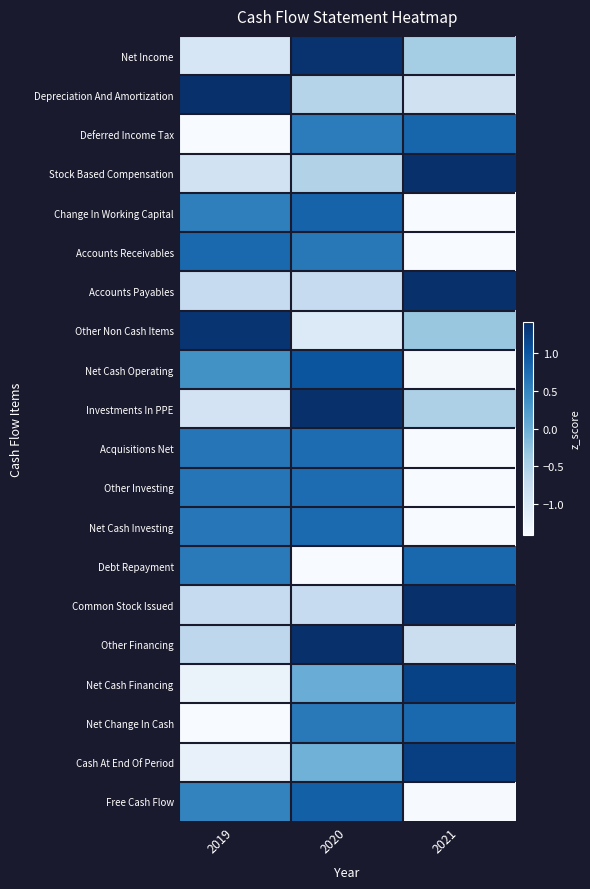

Reading right to left, list all the values displayed in this chart.

Net Income: 2021=-0.4	2020=1.4	2019=-1.0
Depreciation And Amortization: 2021=-0.9	2020=-0.6	2019=1.4
Deferred Income Tax: 2021=0.8	2020=0.6	2019=-1.4
Stock Based Compensation: 2021=1.4	2020=-0.5	2019=-0.9
Change In Working Capital: 2021=-1.4	2020=0.9	2019=0.5
Accounts Receivables: 2021=-1.4	2020=0.6	2019=0.8
Accounts Payables: 2021=1.4	2020=-0.7	2019=-0.7
Other Non Cash Items: 2021=-0.3	2020=-1.0	2019=1.4
Net Cash Operating: 2021=-1.4	2020=1.0	2019=0.4
Investments In PPE: 2021=-0.5	2020=1.4	2019=-0.9
Acquisitions Net: 2021=-1.4	2020=0.8	2019=0.7
Other Investing: 2021=-1.4	2020=0.8	2019=0.7
Net Cash Investing: 2021=-1.4	2020=0.8	2019=0.6
Debt Repayment: 2021=0.8	2020=-1.4	2019=0.6
Common Stock Issued: 2021=1.4	2020=-0.7	2019=-0.7
Other Financing: 2021=-0.8	2020=1.4	2019=-0.6
Net Cash Financing: 2021=1.2	2020=0.0	2019=-1.2
Net Change In Cash: 2021=0.8	2020=0.6	2019=-1.4
Cash At End Of Period: 2021=1.2	2020=-0.0	2019=-1.2
Free Cash Flow: 2021=-1.4	2020=0.9	2019=0.5